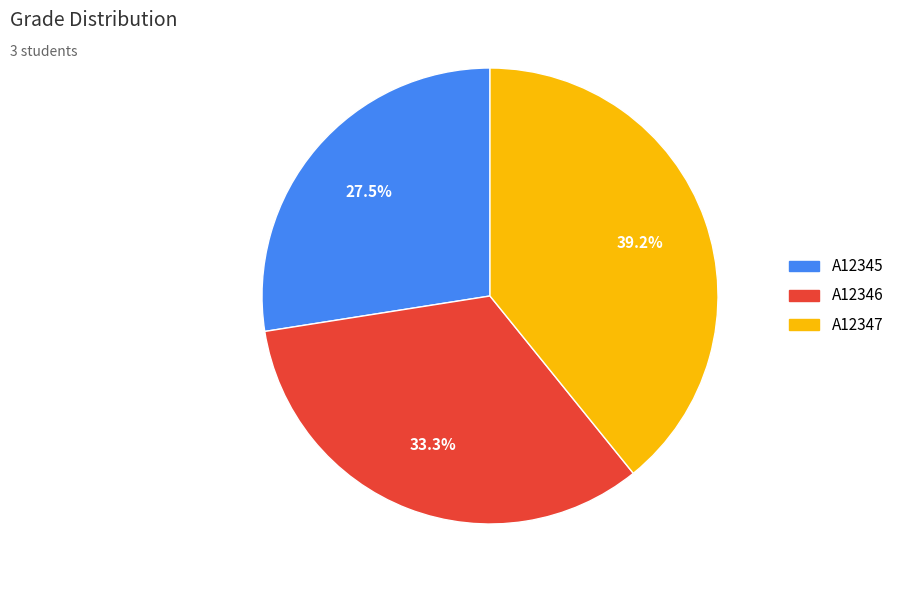

To the nearest percent, what is the difference between the largest and smallest slice percentages?

12%